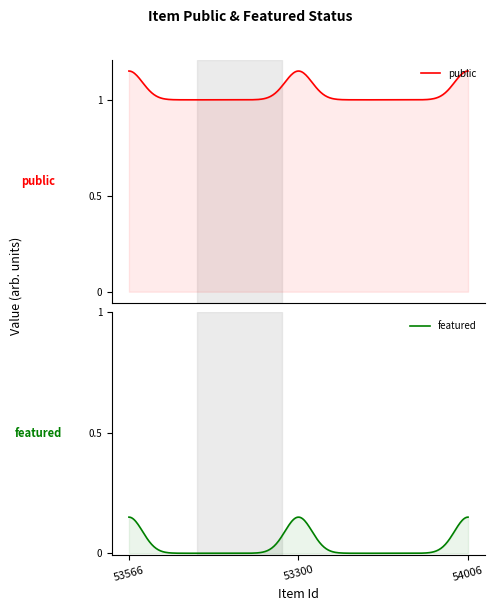

How many lines are shown in the chart?

2